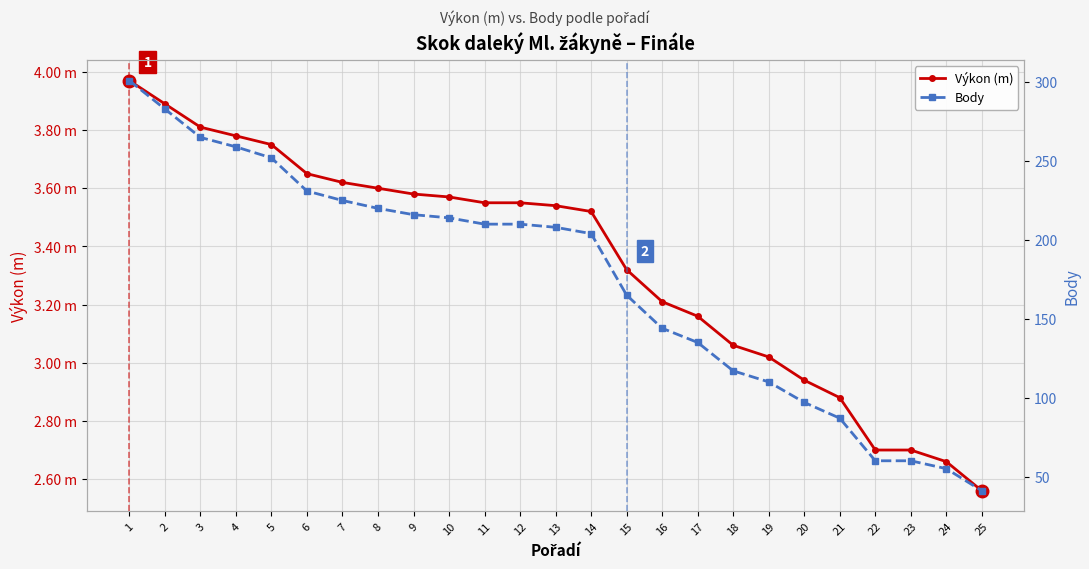

At which label does Výkon (m) first exceed 3?

1